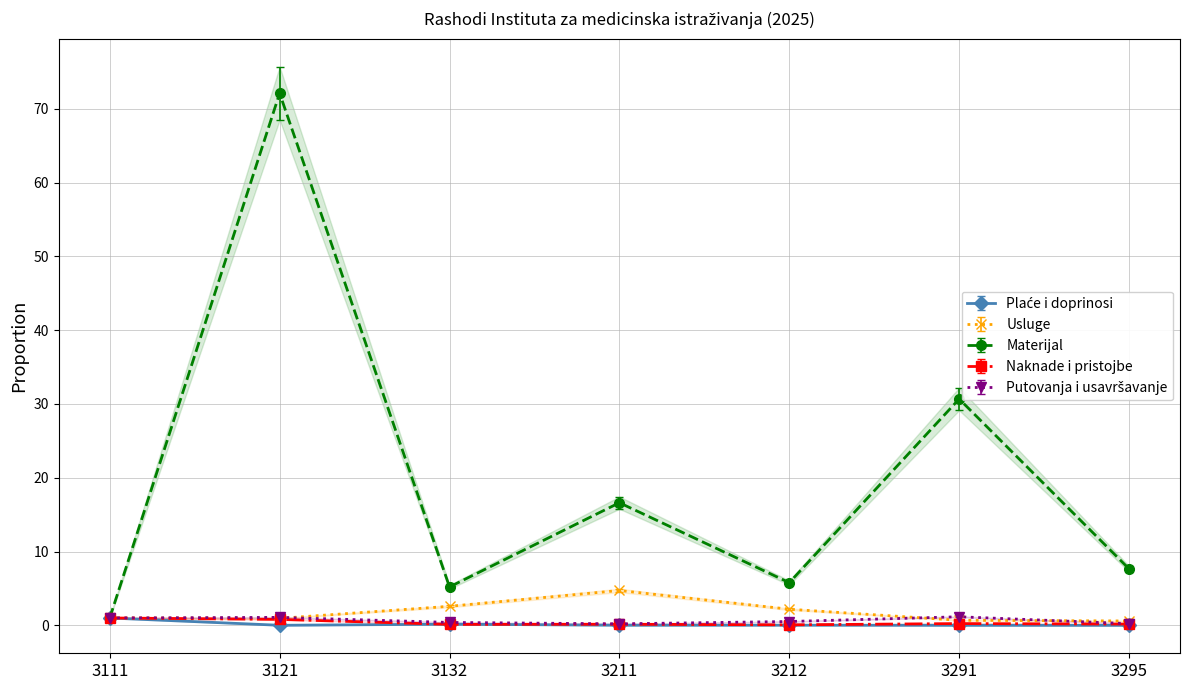

At which category does Plaće i doprinosi reach its first local valley?

3121